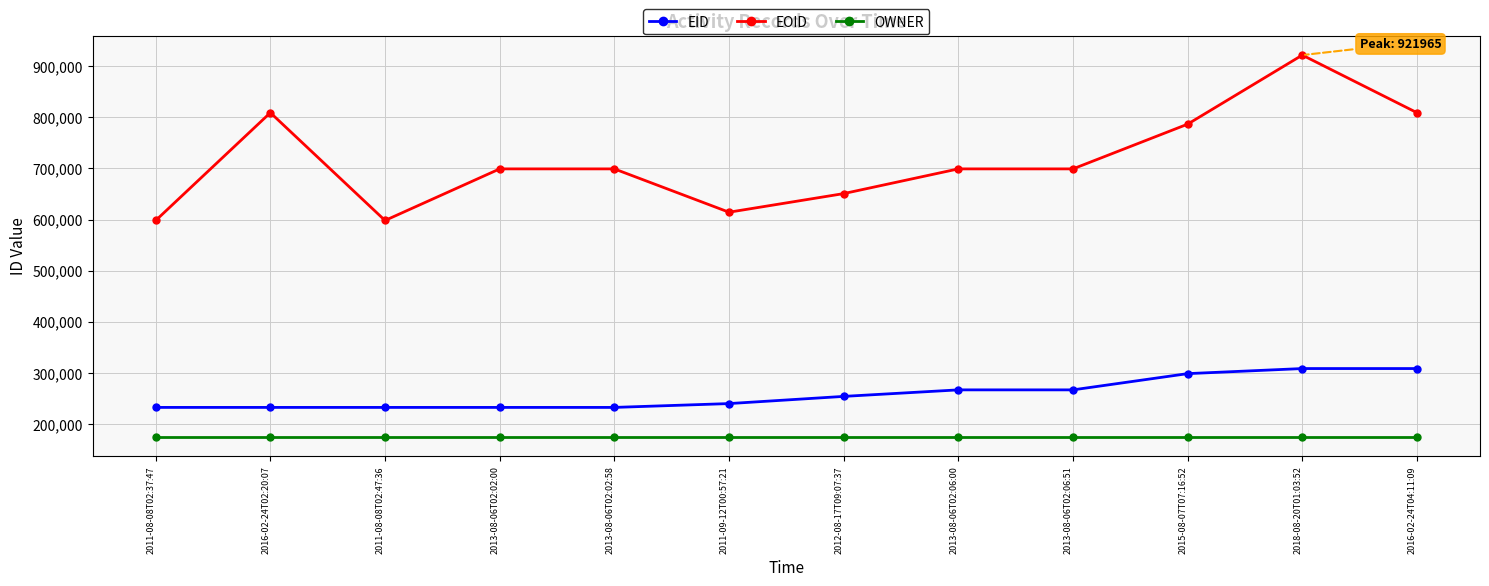

At which label is EOID closest to 760050?

2015-08-07T07:16:52